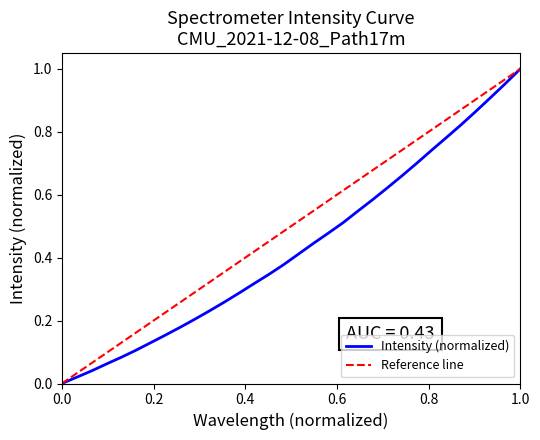

What is the difference between the maximum and minimum values?

1.0